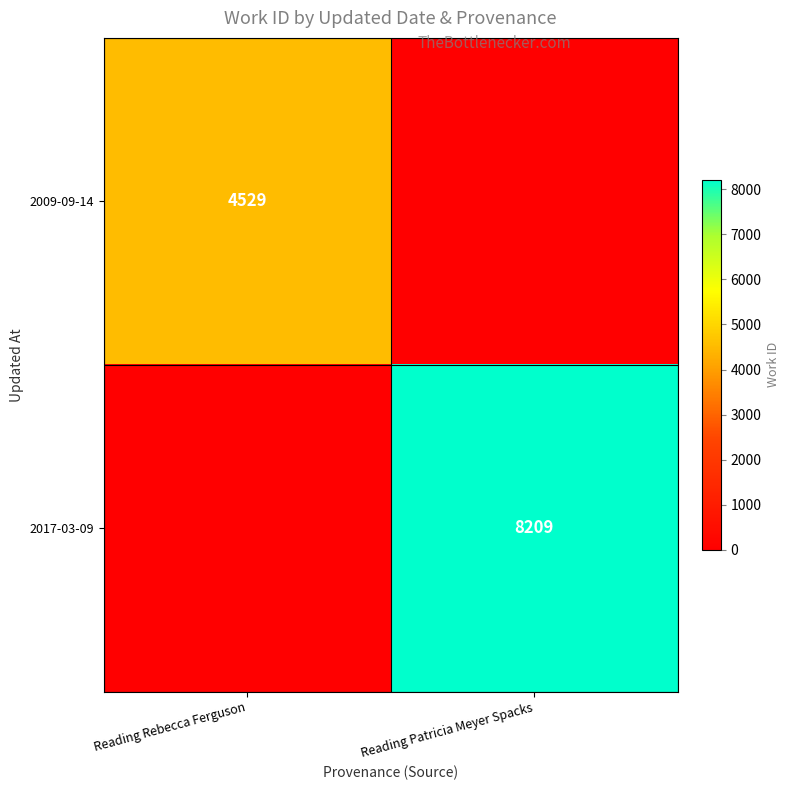

The 2009-09-14 series shows 7107 at Reading Rebecca Ferguson. True or false?

False